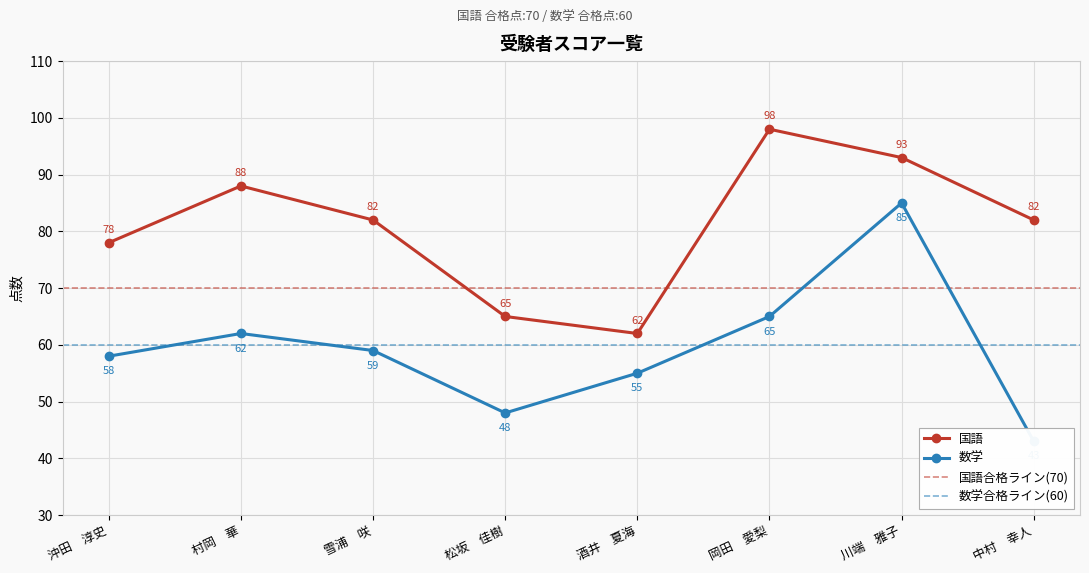

What is the total value across all series at 雪浦　咲?

141